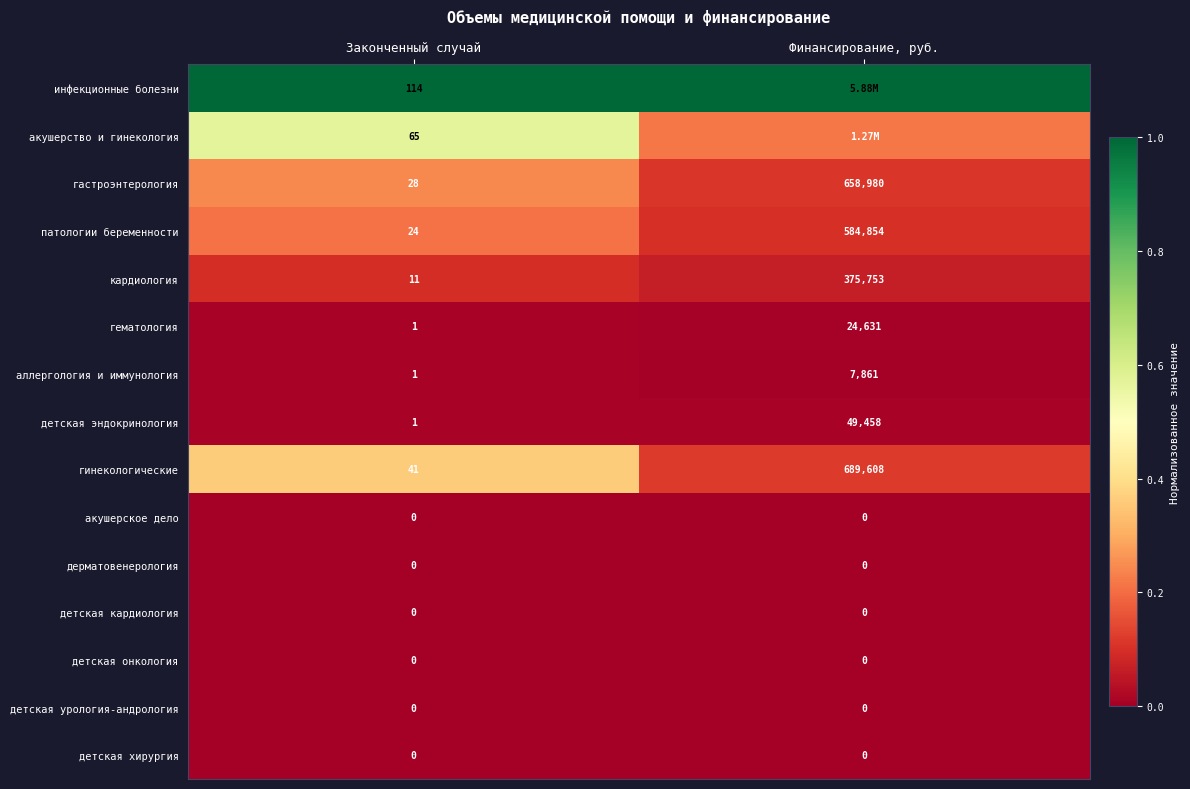

At Законченный случай, list the series in order from smallest to largest.

акушерское дело, дерматовенерология, детская кардиология, детская онкология, детская урология-андрология, детская хирургия, гематология, аллергология и иммунология, детская эндокринология, кардиология, патологии беременности, гастроэнтерология, гинекологические, акушерство и гинекология, инфекционные болезни